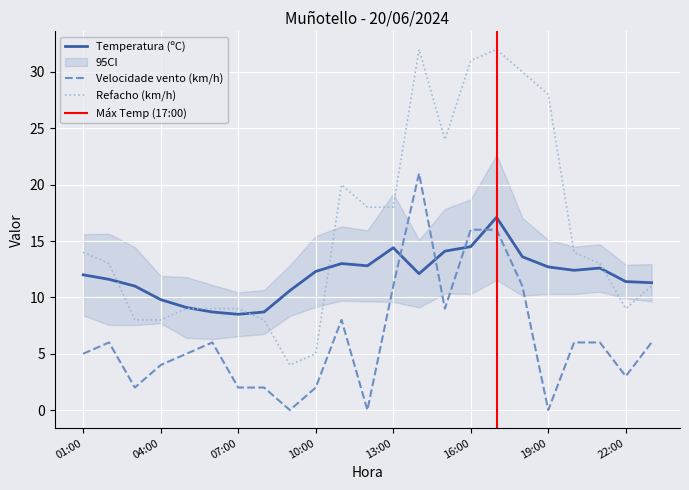

What is the label of the 8th point from the right?

16:00